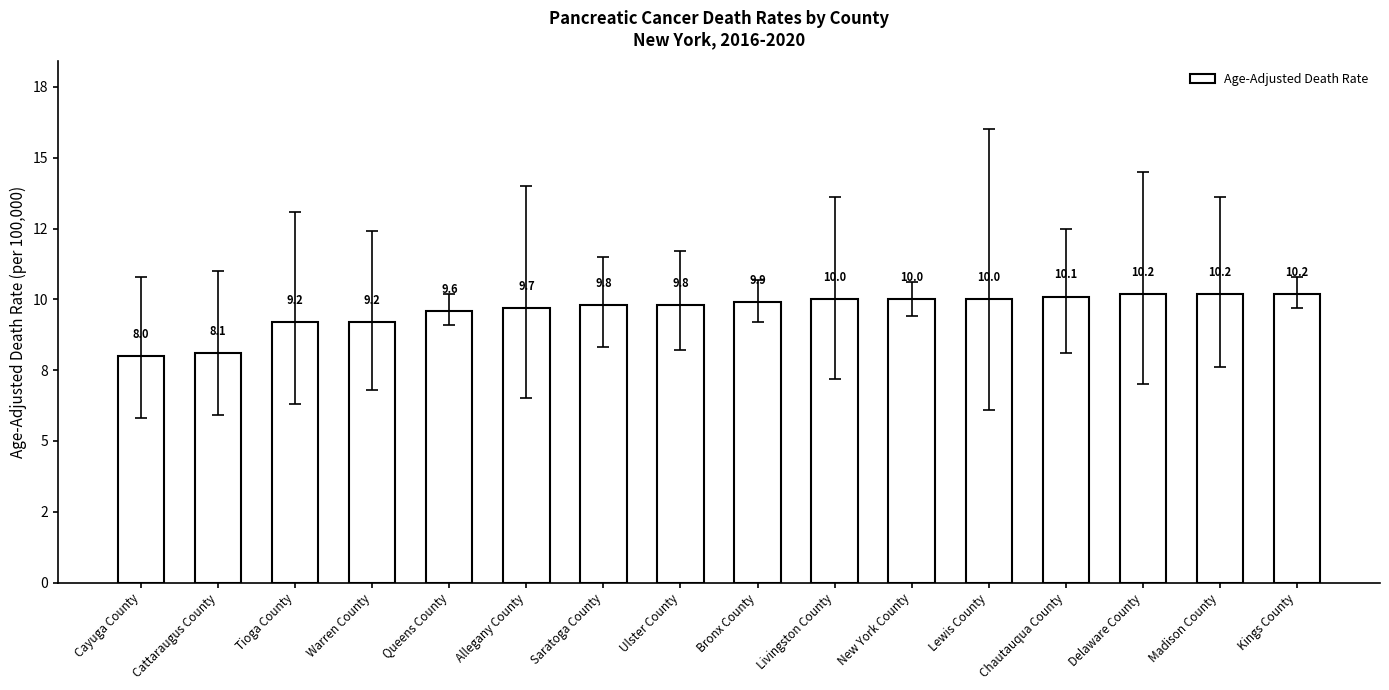

List the labels in order of value, smallest first.

Cayuga County, Cattaraugus County, Tioga County, Warren County, Queens County, Allegany County, Saratoga County, Ulster County, Bronx County, Livingston County, New York County, Lewis County, Chautauqua County, Delaware County, Madison County, Kings County